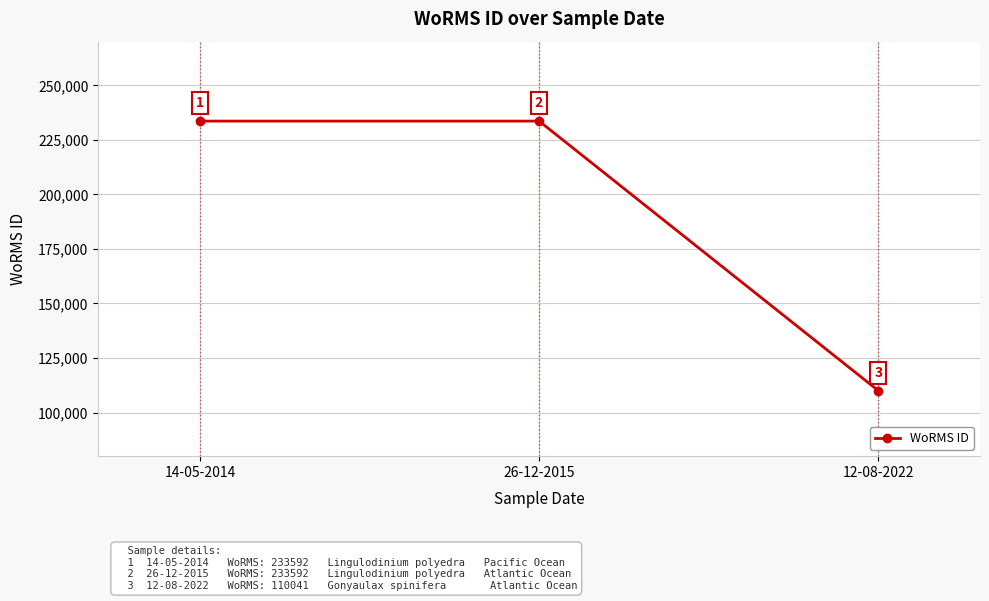

What is the value of the 1st point from the left?

233592